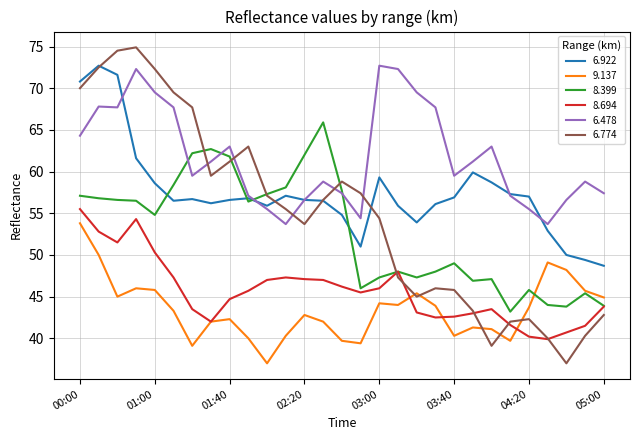

What is the greatest value displayed?

74.9